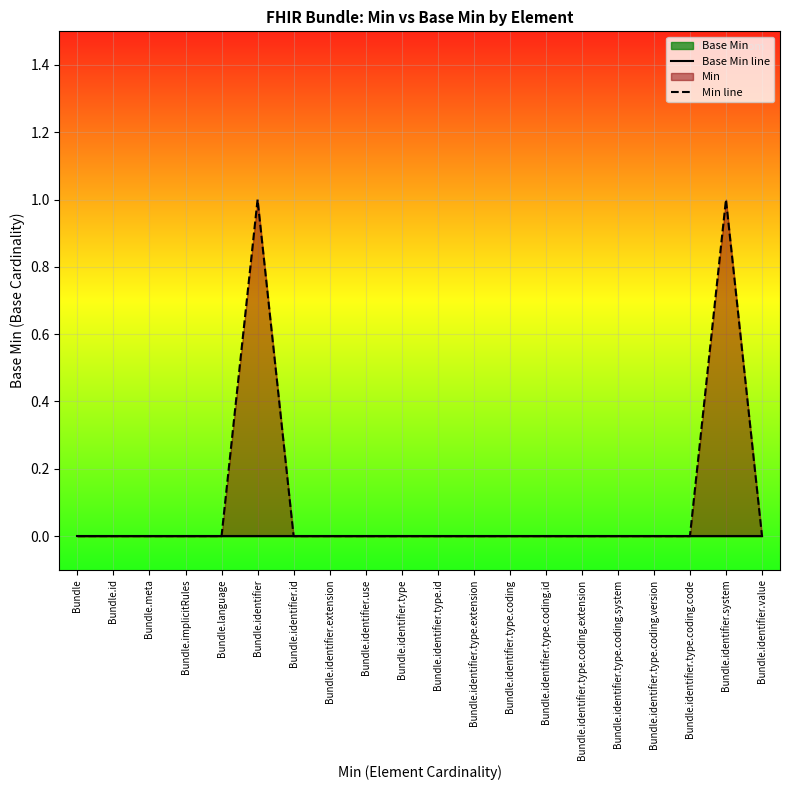

At which category does Min line reach its first local peak?

Bundle.identifier